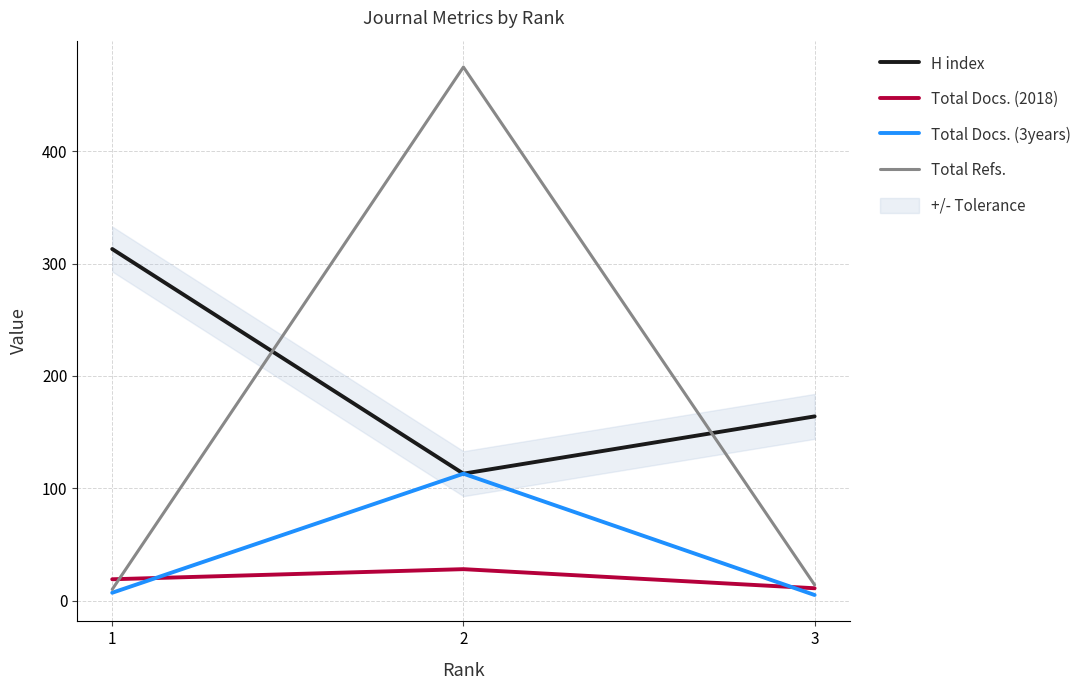

The H index series shows 465 at 1. True or false?

False